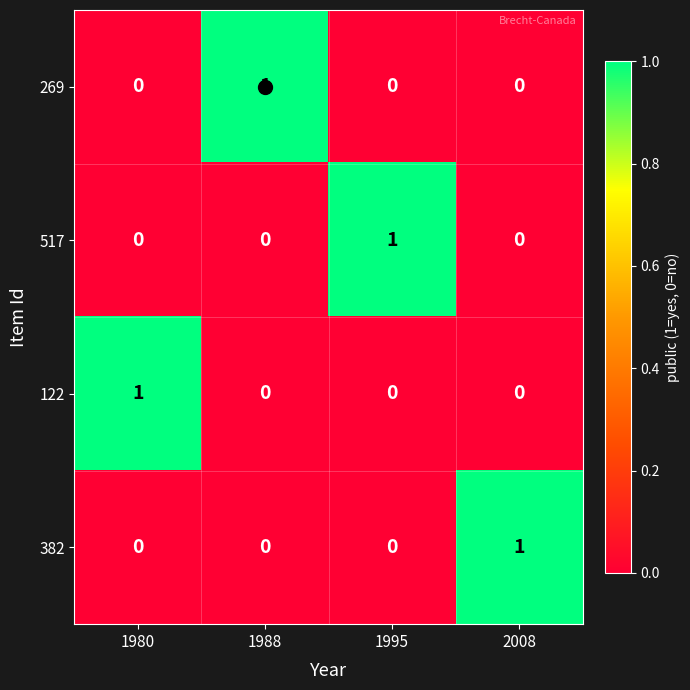

Which category has the highest value in the 517 series?

1995